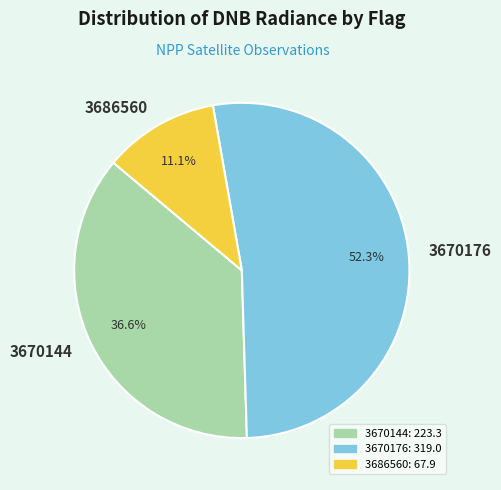

Which slice is the largest?

3670176